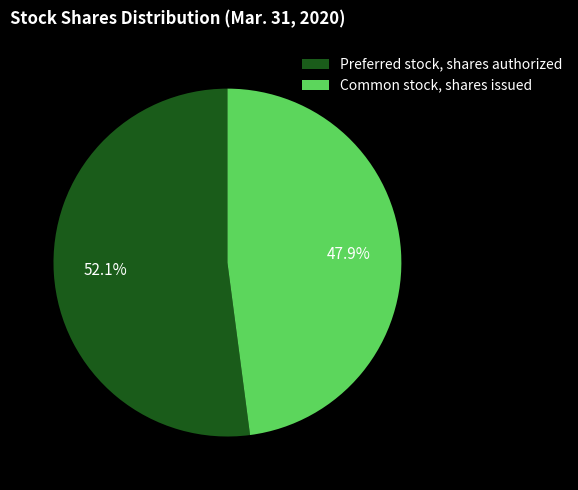

What percentage is NOT represented by Preferred stock, shares authorized?

47.9%